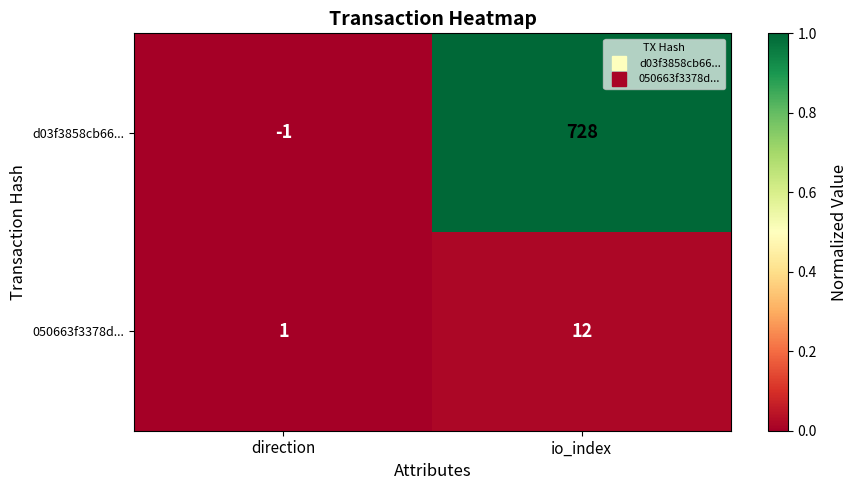

Reading left to right, what are all the values shown in this chart?

d03f3858cb66...: -1	728
050663f3378d...: 1	12